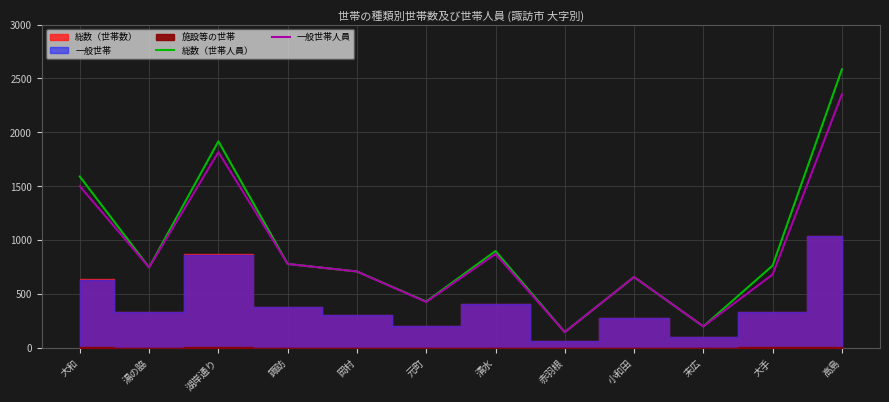

How many interior local peaks does the 一般世帯人員 series have?

3